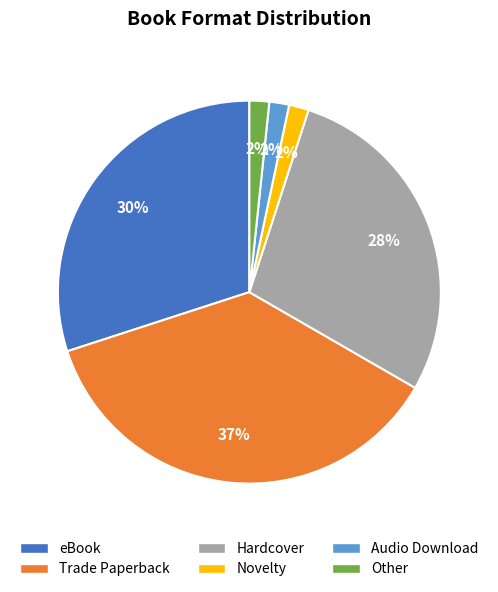

To the nearest percent, what portion does Novelty represent?

2%